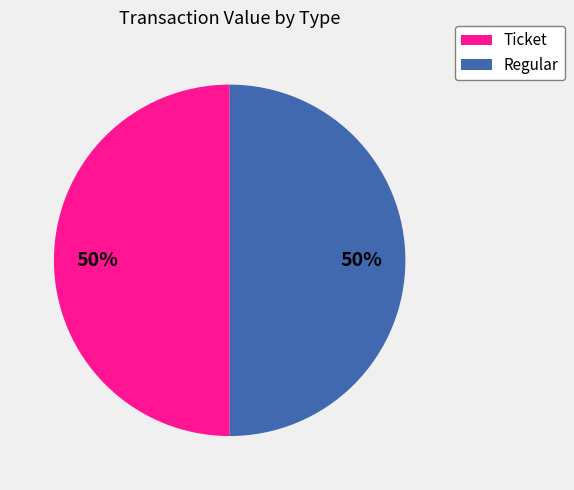

To the nearest percent, what is the average slice percentage?

50%